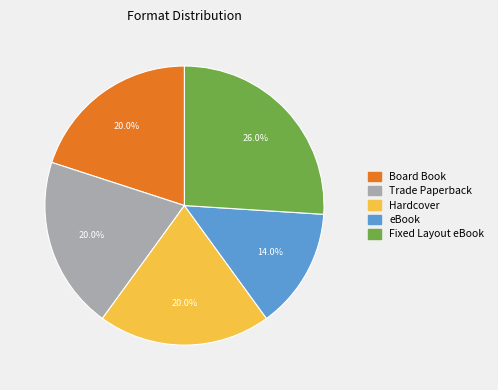

To the nearest percent, what is the average slice percentage?

20%